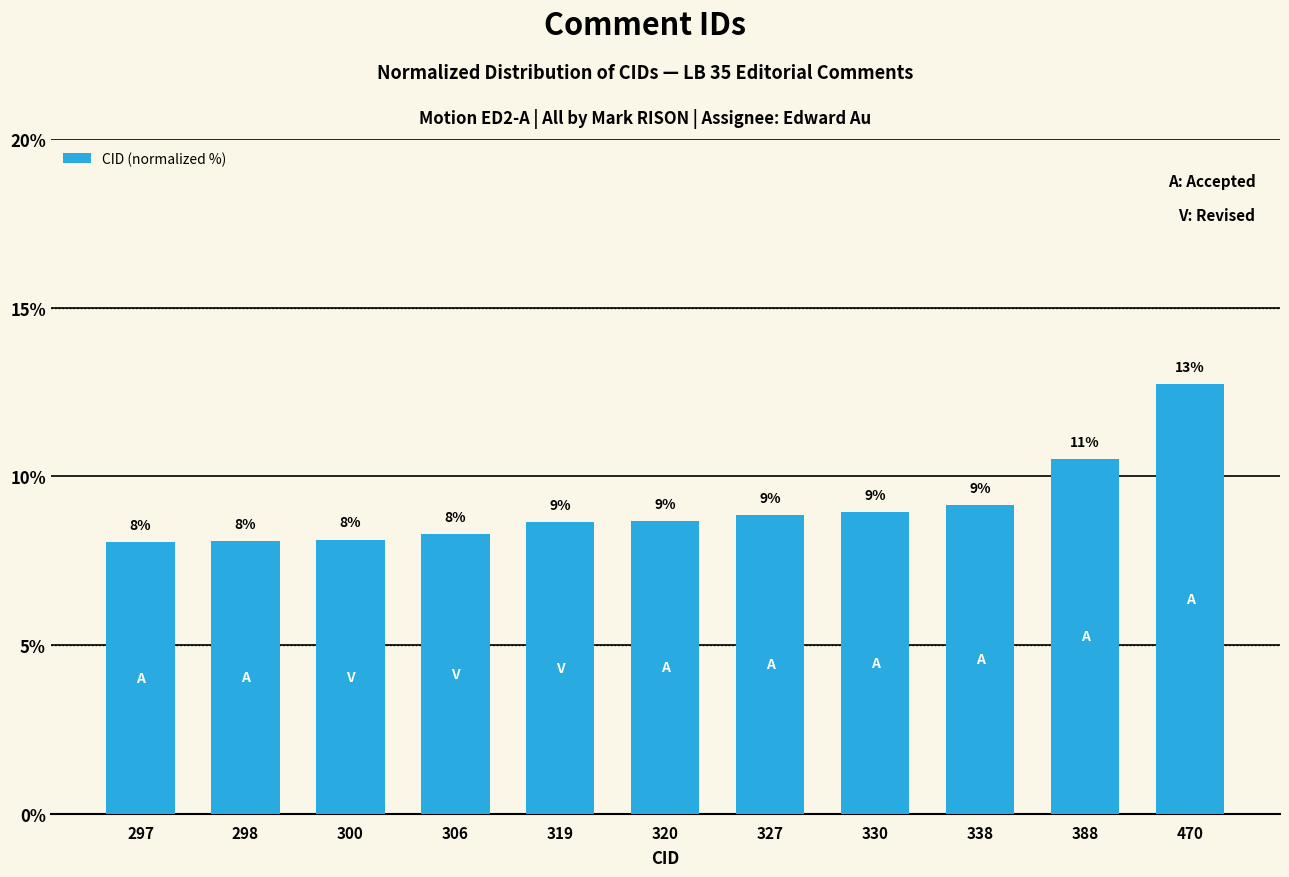

What is the ratio of the value at 388 to the value at 320?

1.2